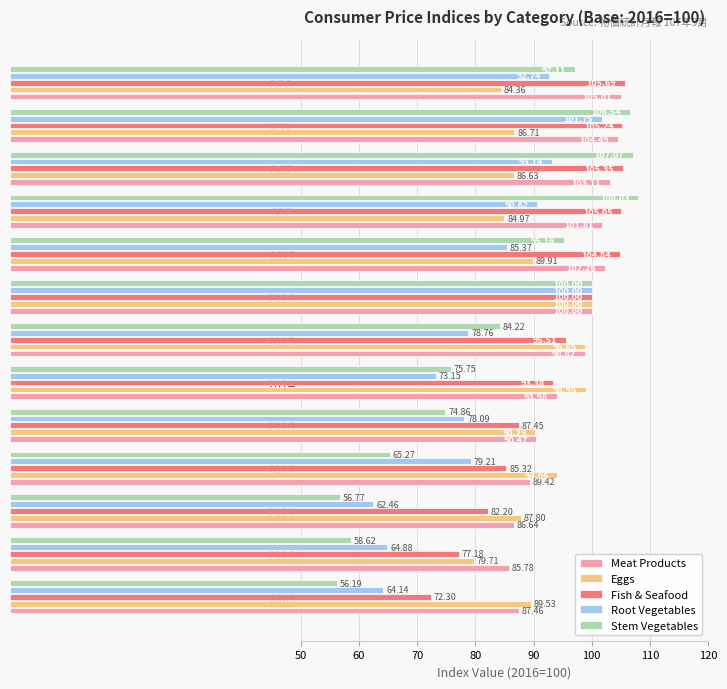

At how many categories does at least one series exceed 57?

13